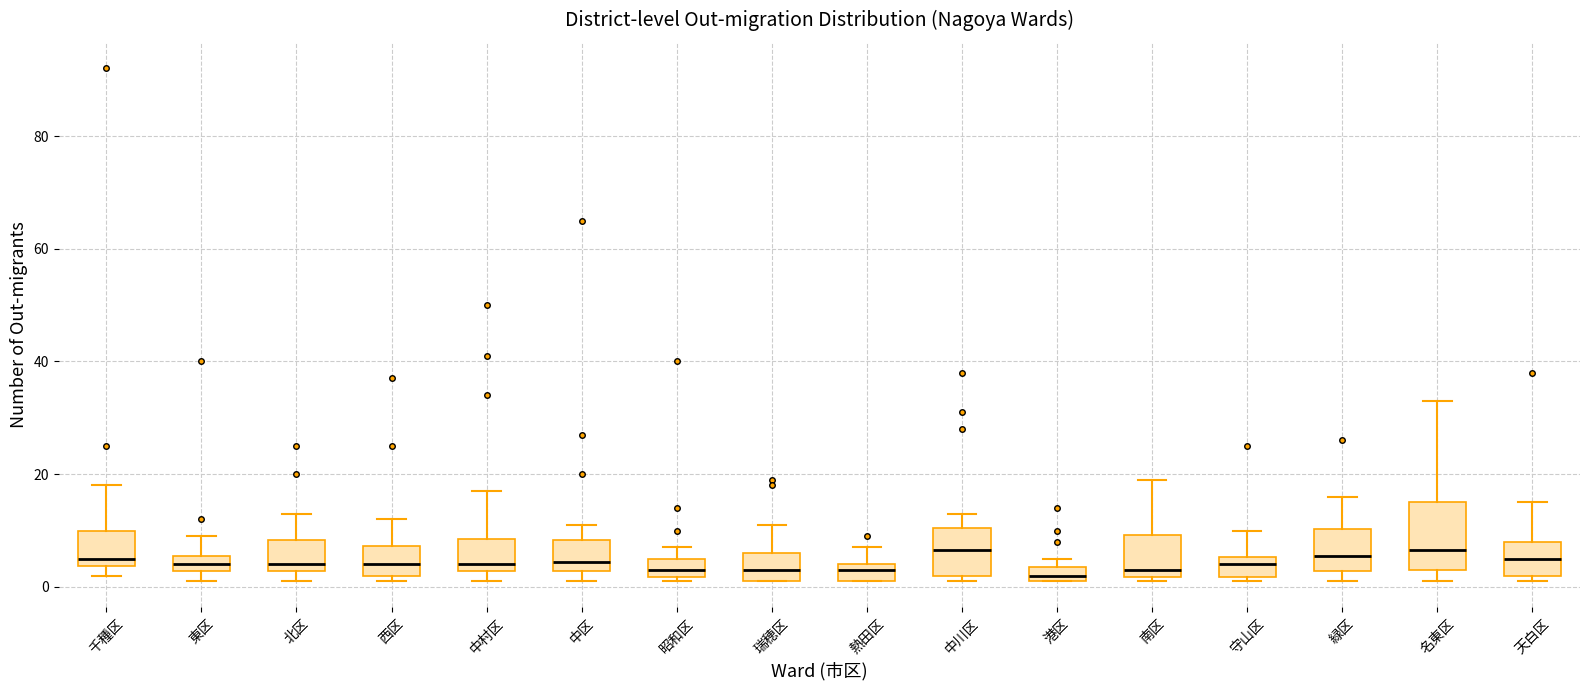

Comparing the boxes themselves (not the whiskers), which one is the tallest?

名東区